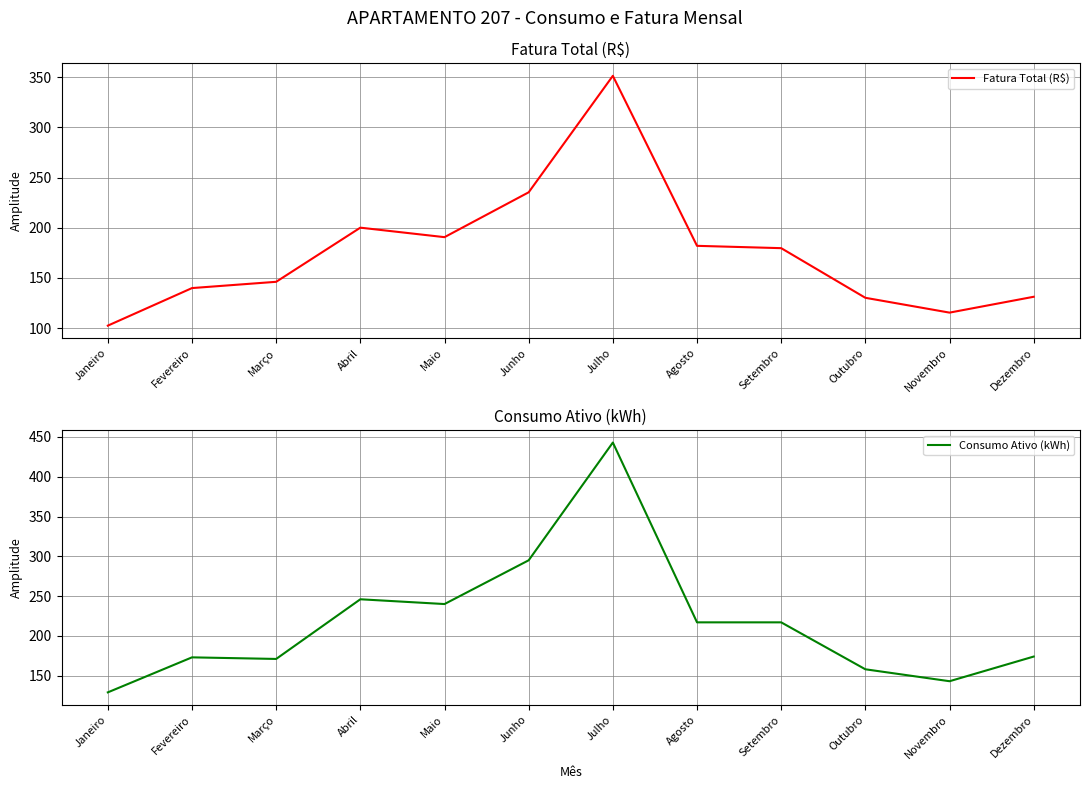

What is the maximum value shown in the chart?

443.0